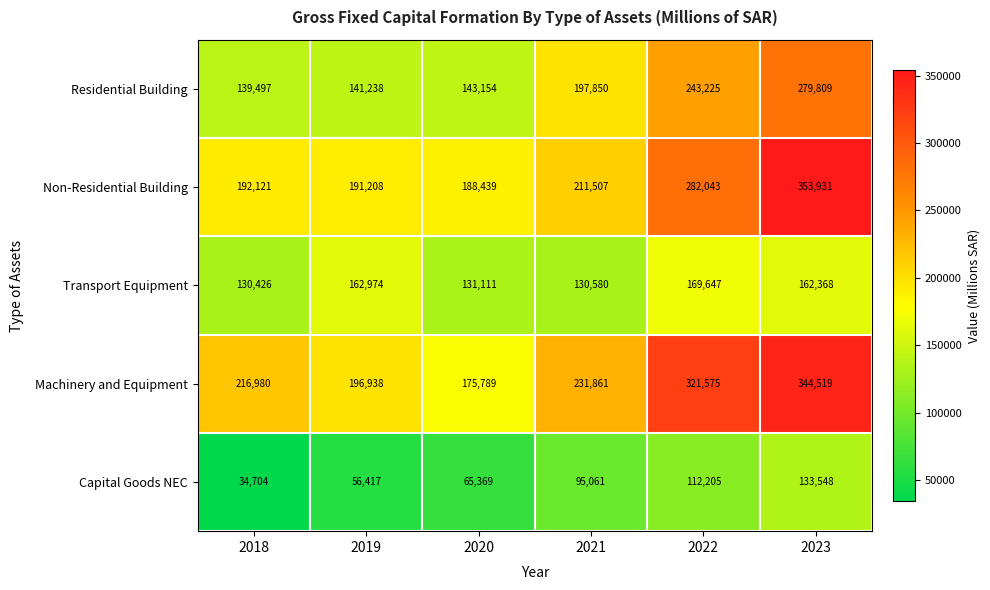

What is the difference between the second highest and minimum values in the Capital Goods NEC series?

77501